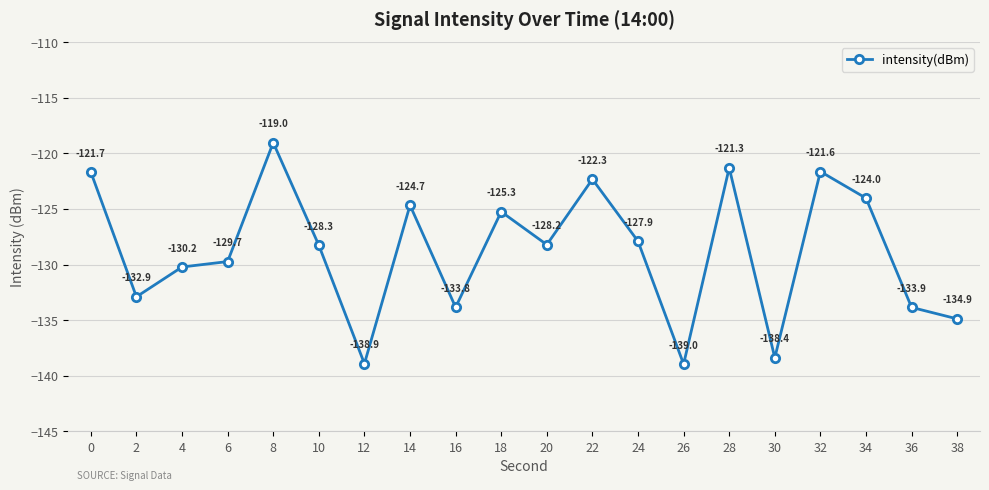

Does the chart display data point markers on the line(s)?

Yes